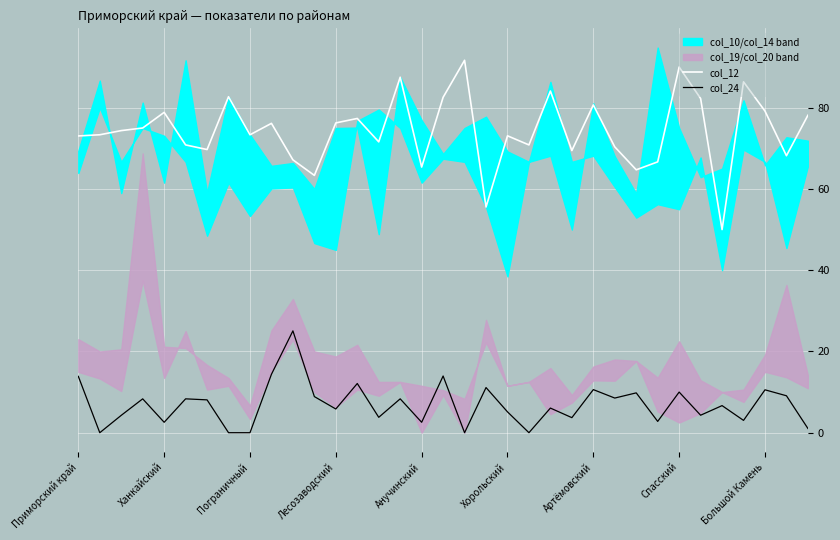

True or false: col_24 and col_12 intersect in this chart.

False